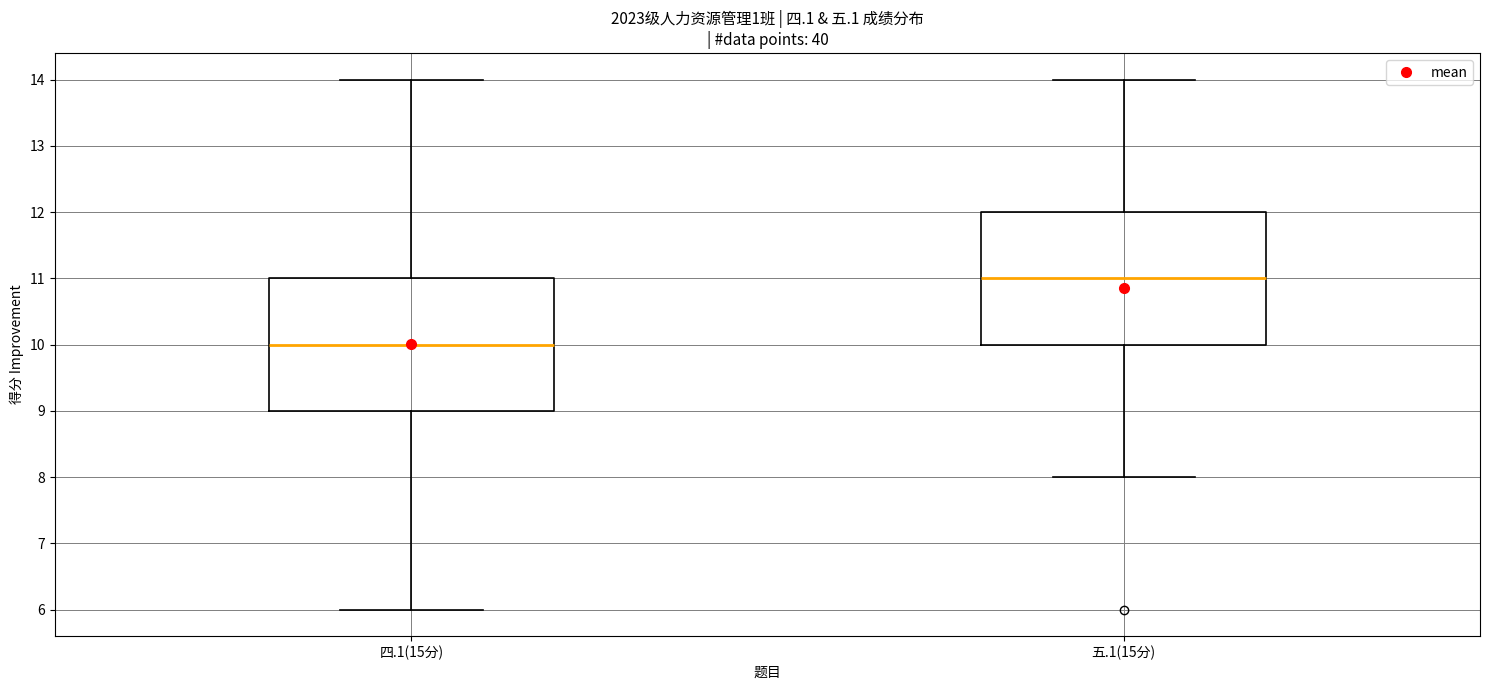

Where is the upper edge of the box for 四.1(15分) on the y-axis? The values are not printed on the chart, so give them approximately, as read against the axis.

11